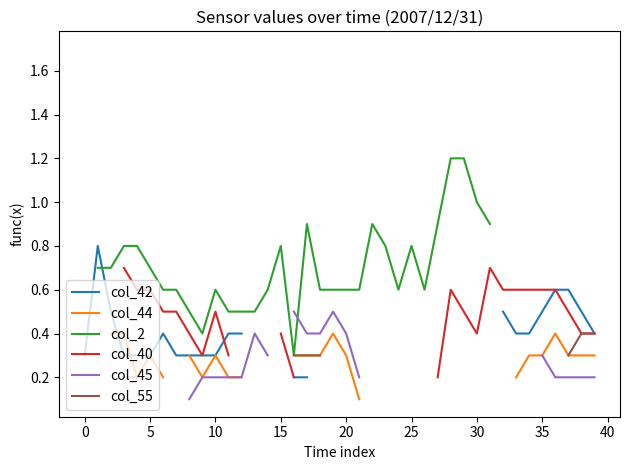

How many interior local valleys does the col_2 series have?

4